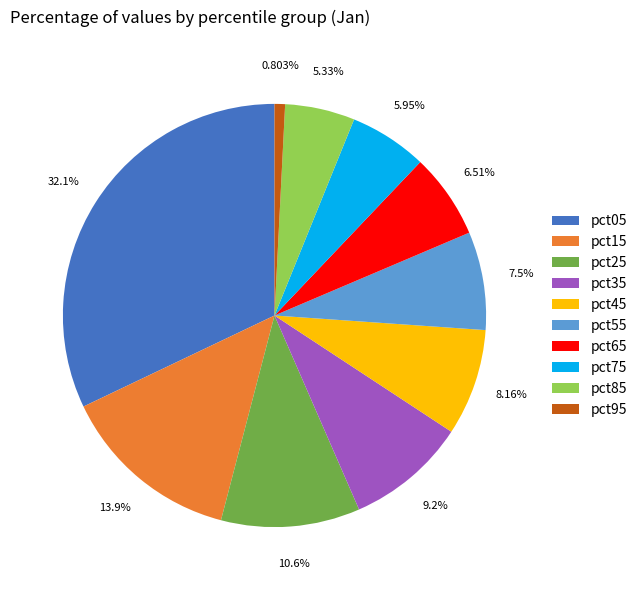

What is the ratio of the value at pct85 to the value at pct45?

0.7